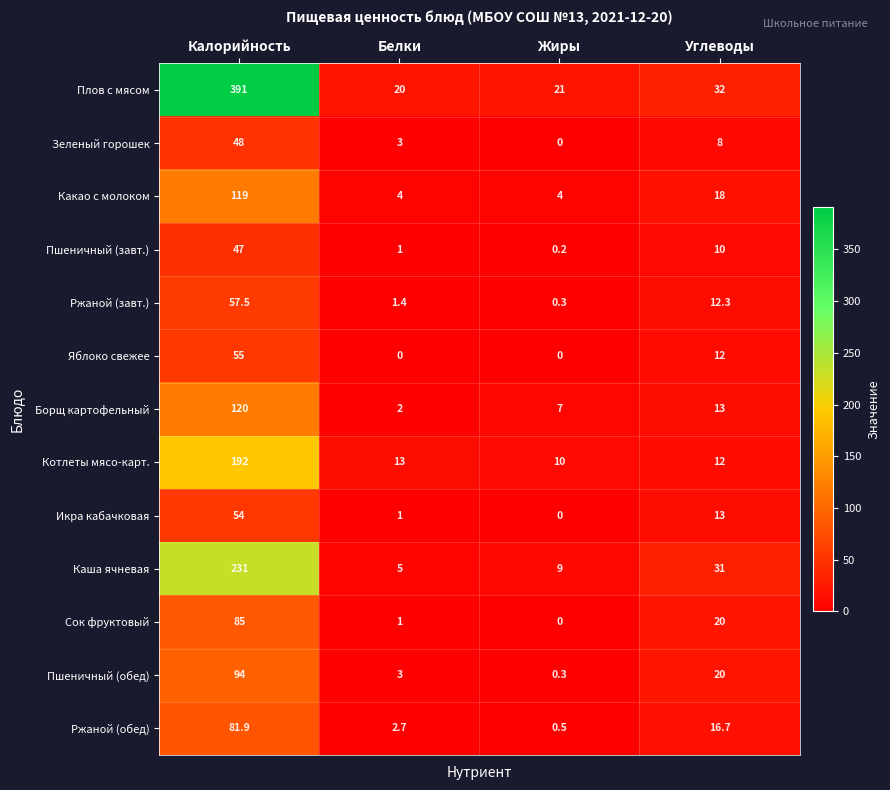

How many series are shown in this chart?

13